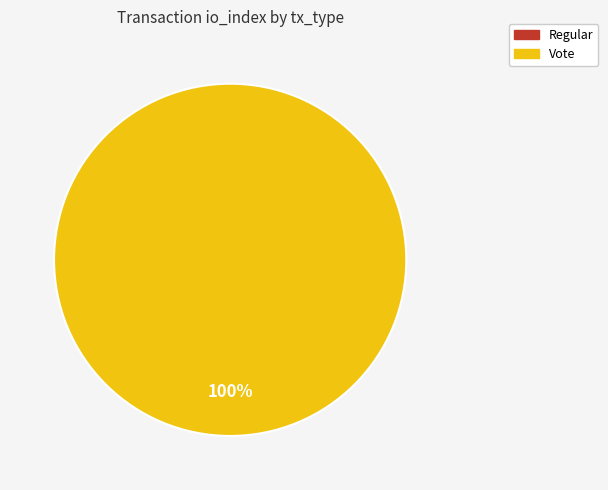

How many slices are in this pie chart?

2